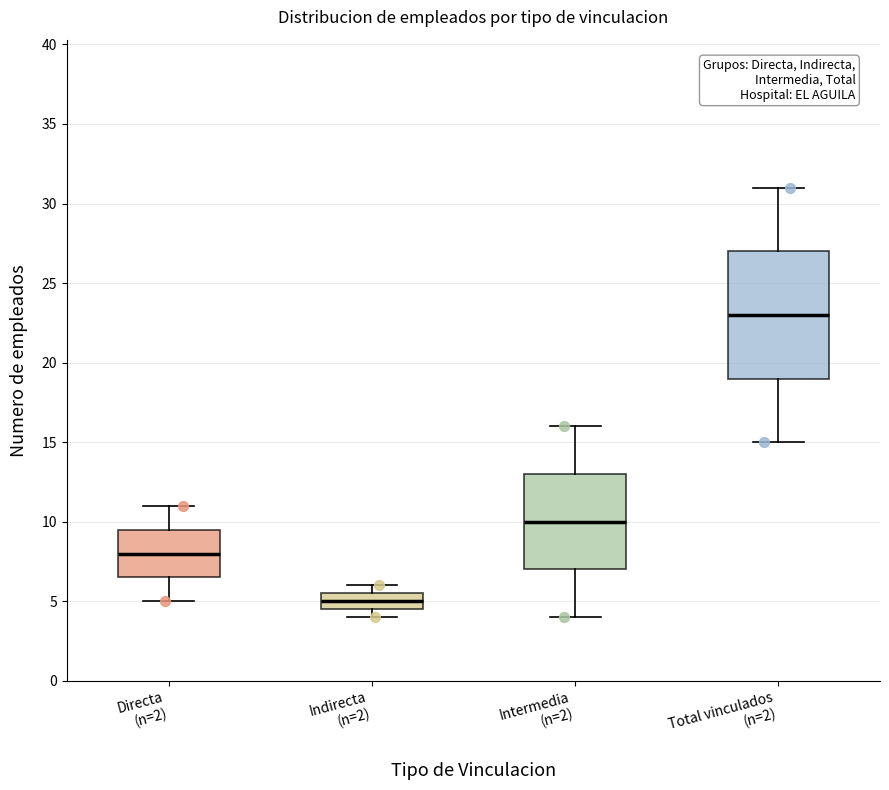

Reading left to right, read every box against the y-axis: the position of its median line, the range the box covers, and the ends of its whiskers. The values are not printed on the chart, so give them approximately, as read against the axis.

Directa (n=2): median 8.0, box 6.5 to 9.5, whiskers 5.0 to 11.0
Indirecta (n=2): median 5.0, box 4.5 to 5.5, whiskers 4.0 to 6.0
Intermedia (n=2): median 10.0, box 7.0 to 13.0, whiskers 4.0 to 16.0
Total vinculados (n=2): median 23.0, box 19.0 to 27.0, whiskers 15.0 to 31.0